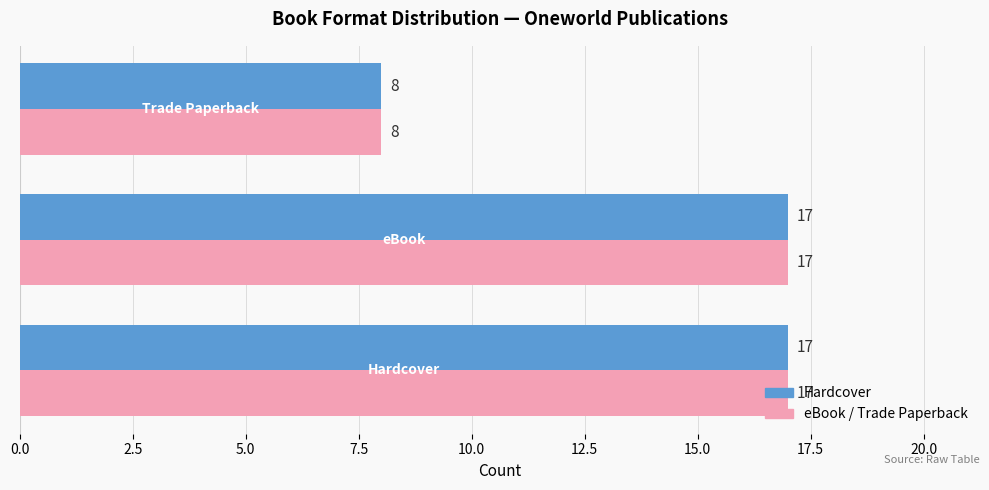

What is the smallest value displayed?

8